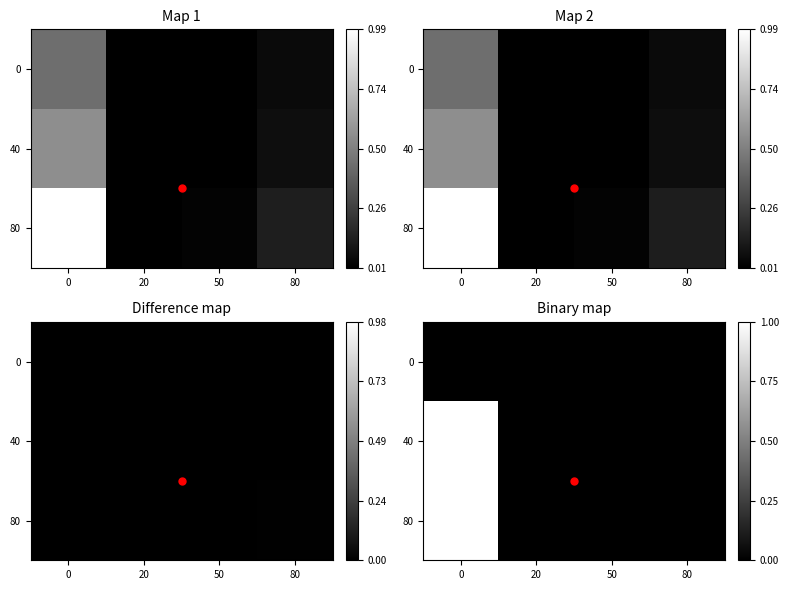

At which label does 80 reach its minimum?

20